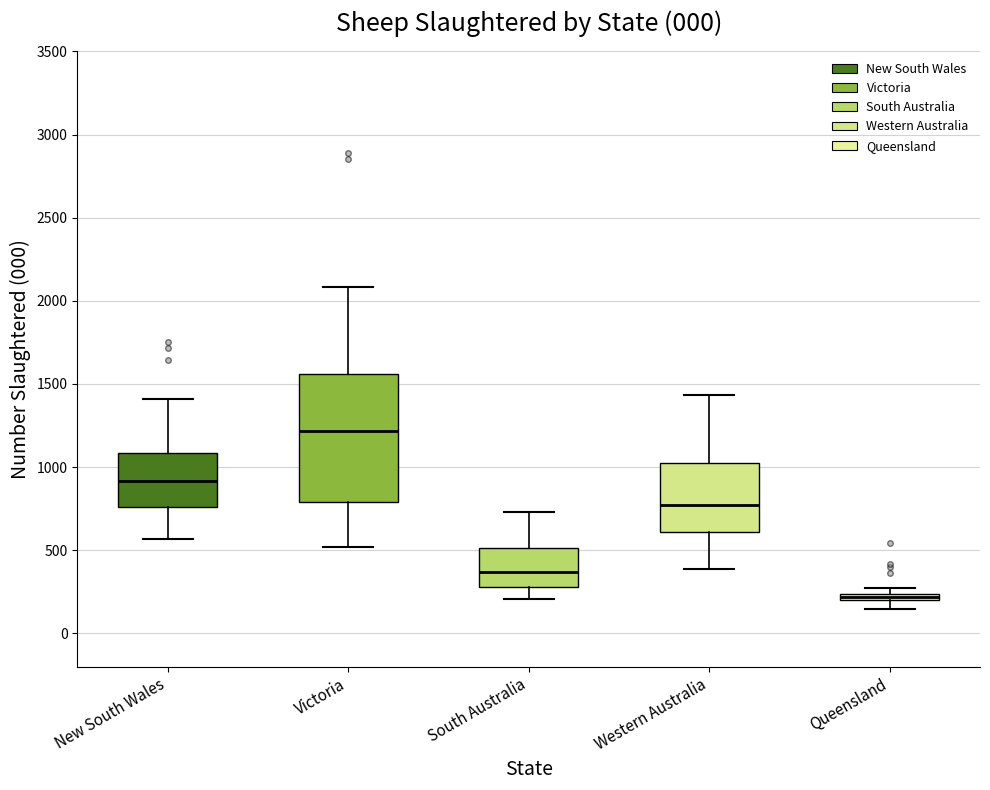

Where is the lower edge of the box for Victoria on the y-axis? The values are not printed on the chart, so give them approximately, as read against the axis.

800